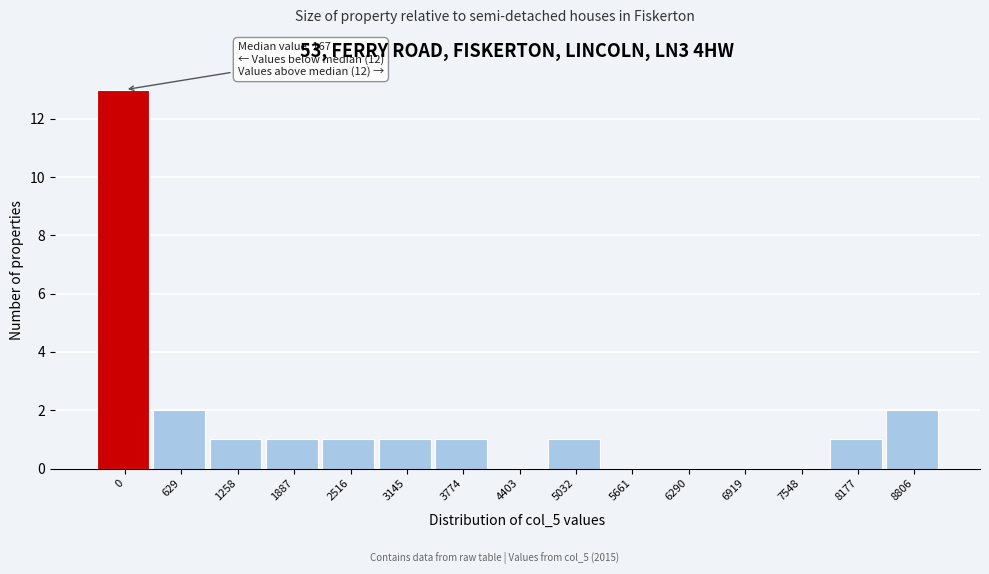

Reading left to right, what are all the values shown in this chart?

0=13	629=2	1258=1	1887=1	2516=1	3145=1	3774=1	4403=0	5032=1	5661=0	6290=0	6919=0	7548=0	8177=1	8806=2